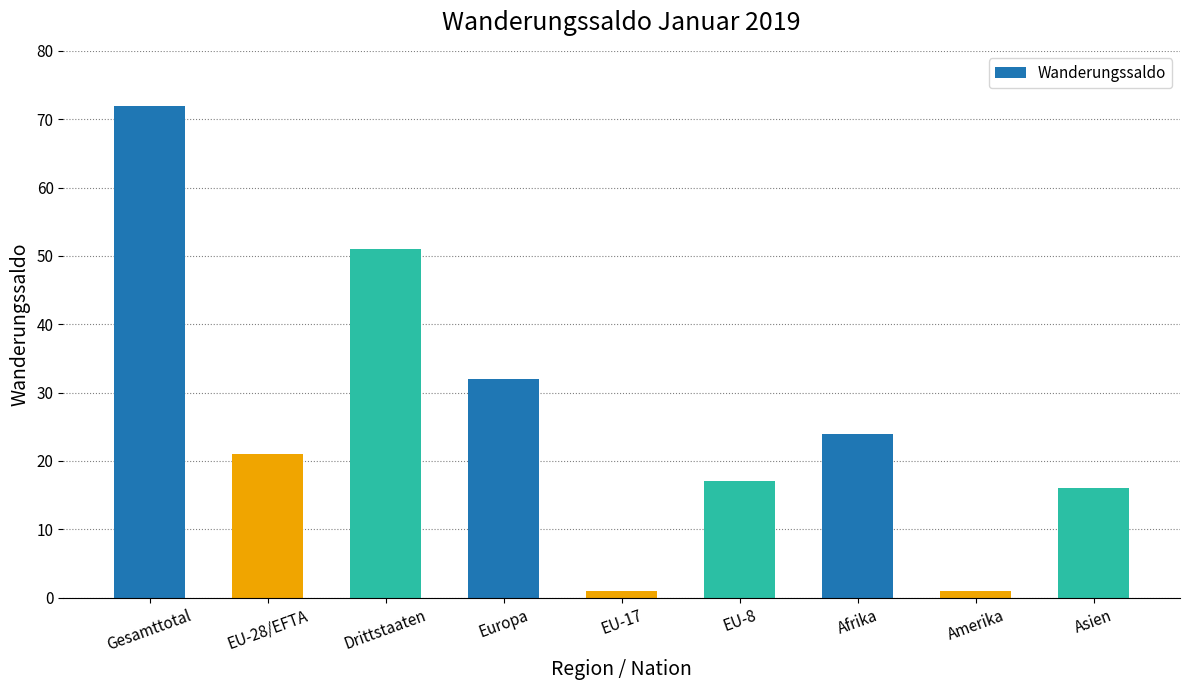

Which category has the highest value across all series?

Gesamttotal